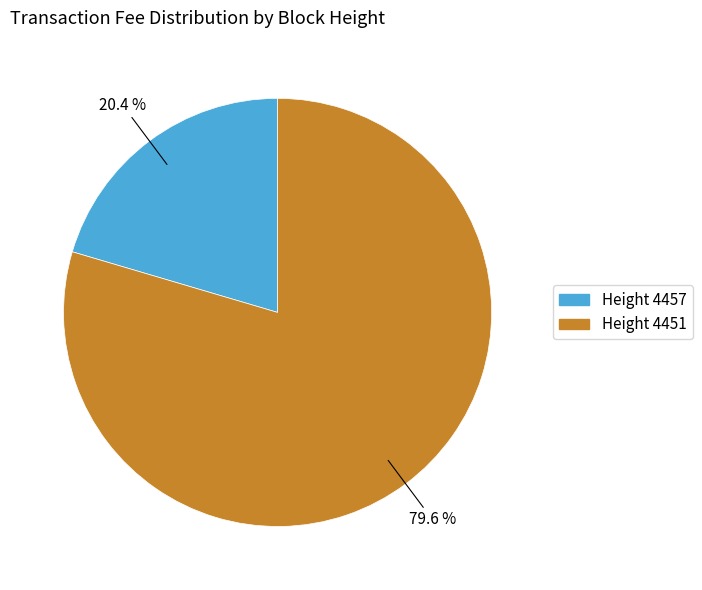

Count the number of slices in the pie.

2